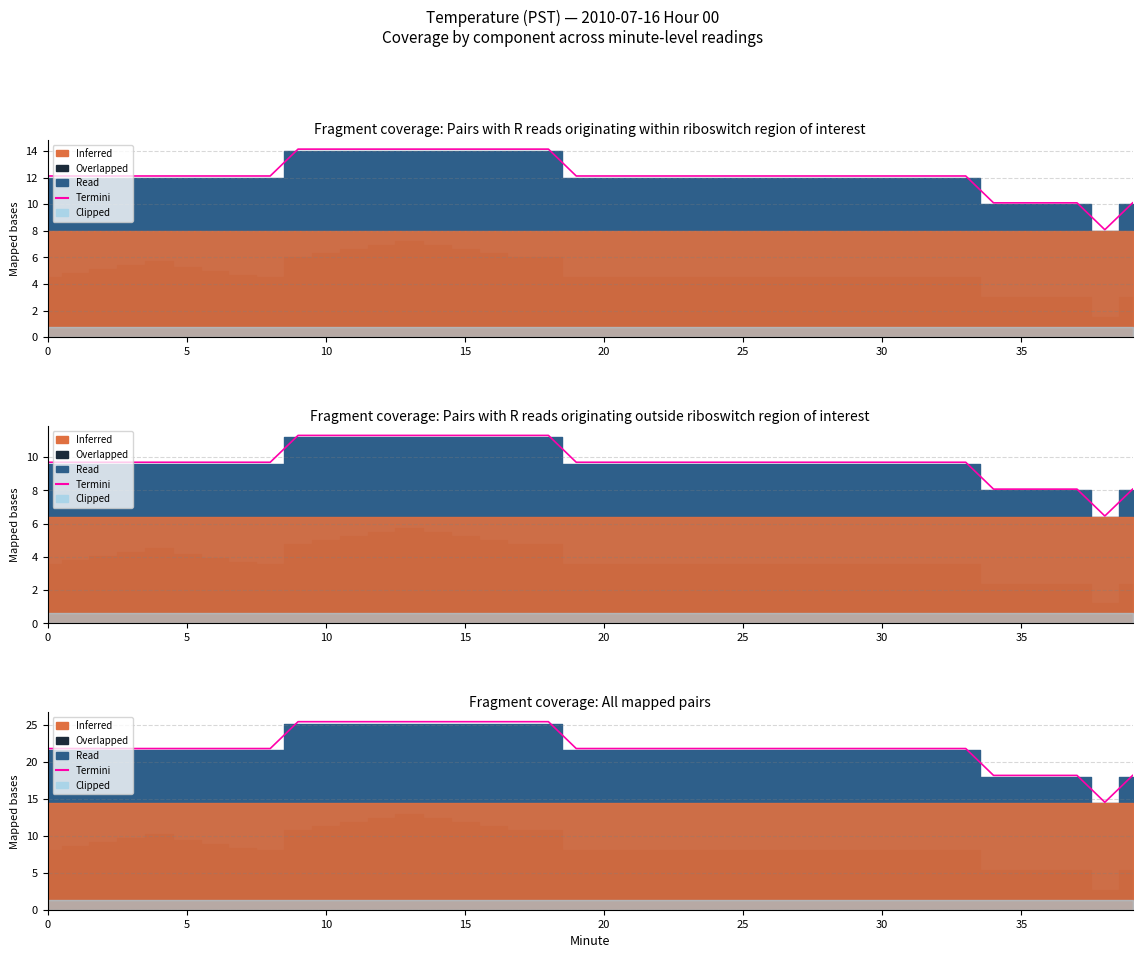

How many points are lower than both their immediate neighbors (excluding endpoints)?

1